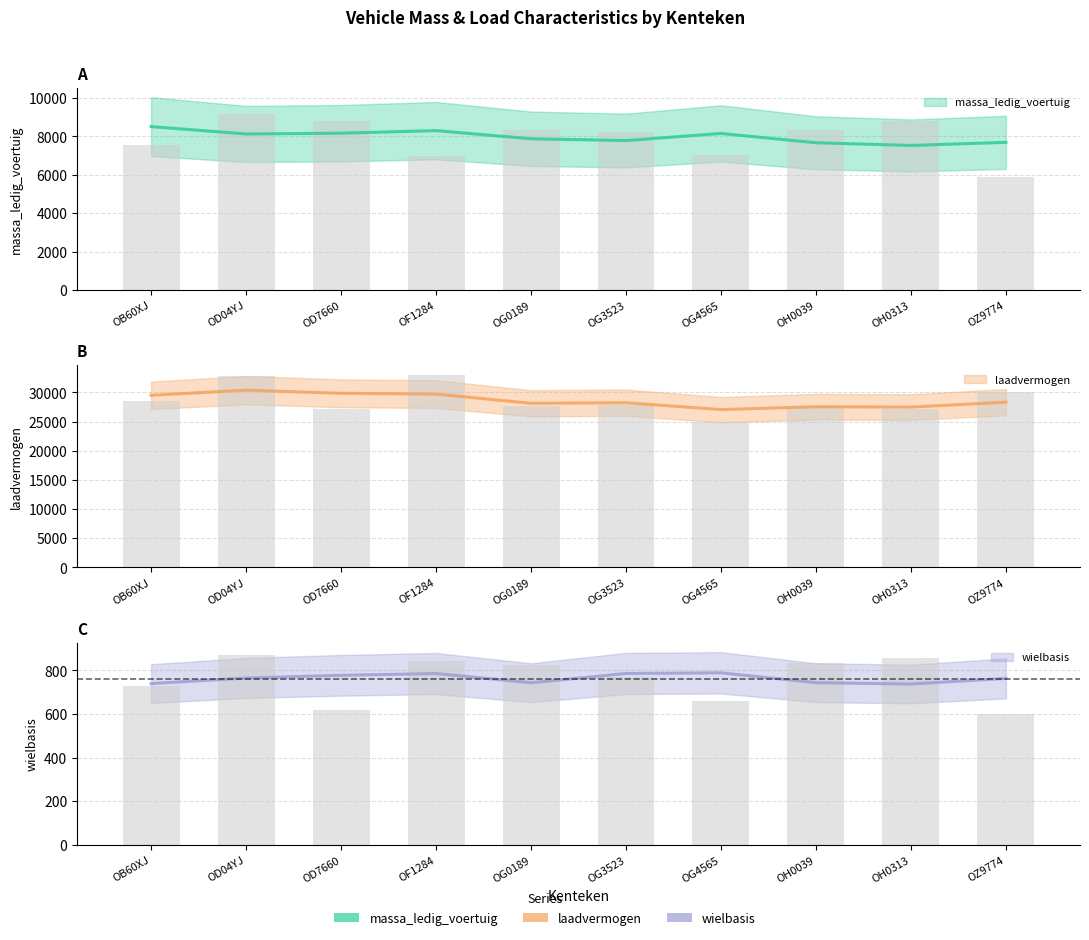

Which category has the highest value across all series?

OF1284